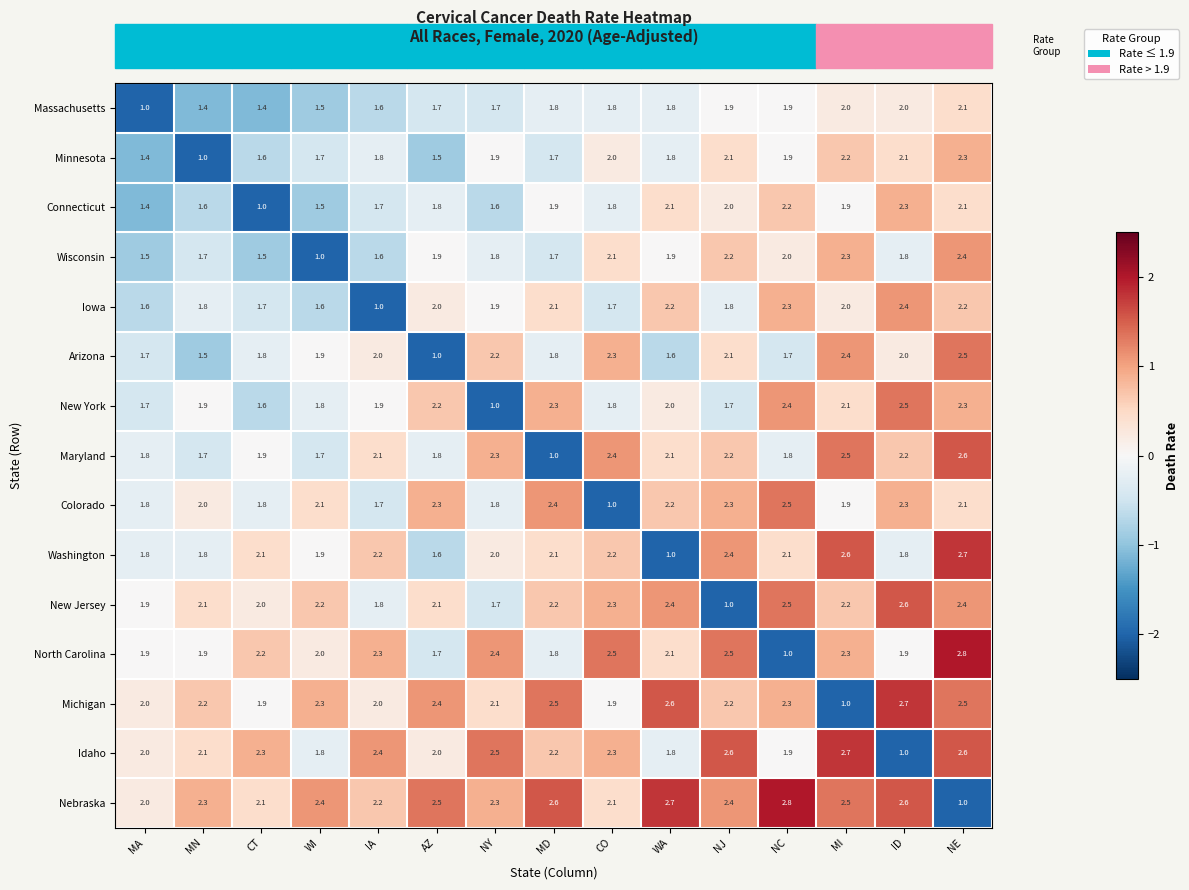

What is the maximum value shown in the chart?

2.8